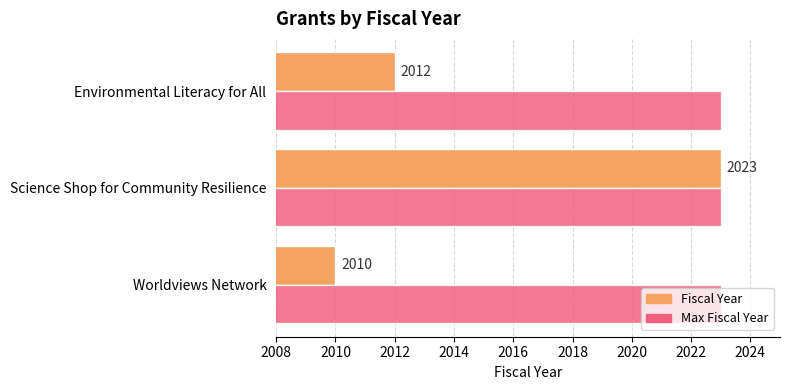

Is it true that Fiscal Year equals 2012 at Environmental Literacy for All?

True